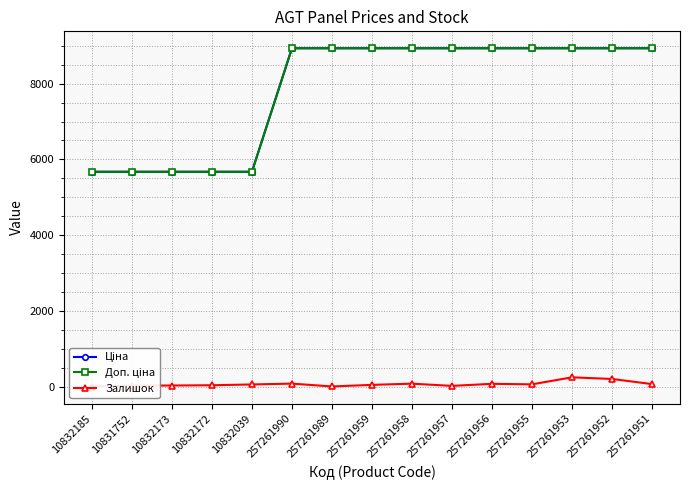

How many values in the Залишок series are below 60?

7